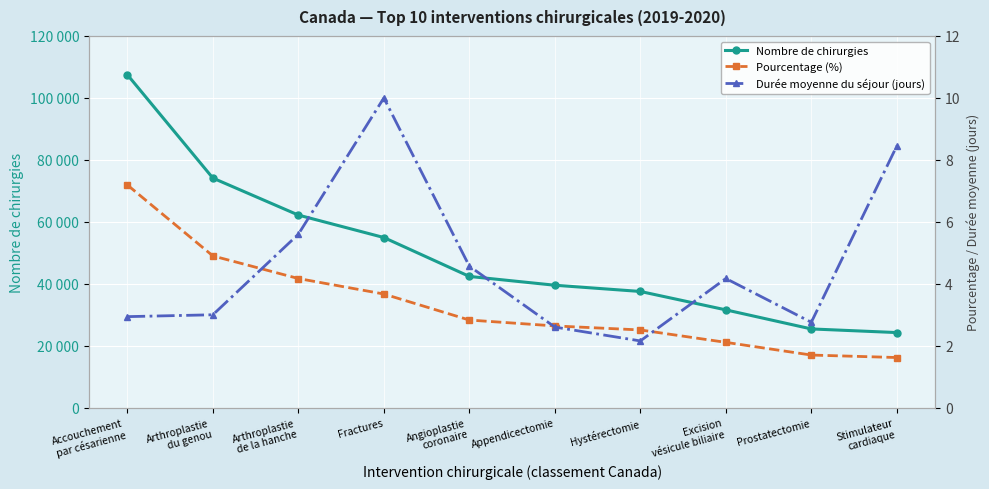

What is the maximum value for Durée moyenne du séjour (jours)?

10.0